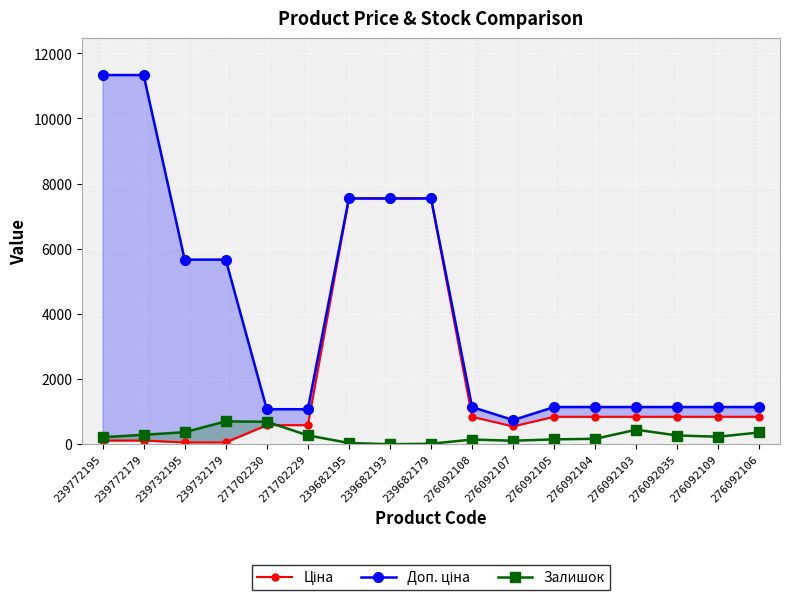

How many data points in Ціна are above 842?

10